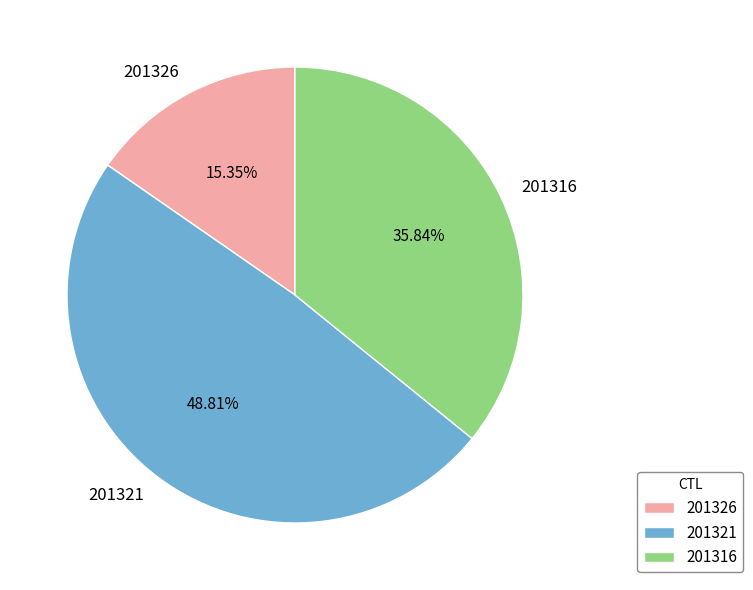

Rank the categories by value from lowest to highest.

201326, 201316, 201321